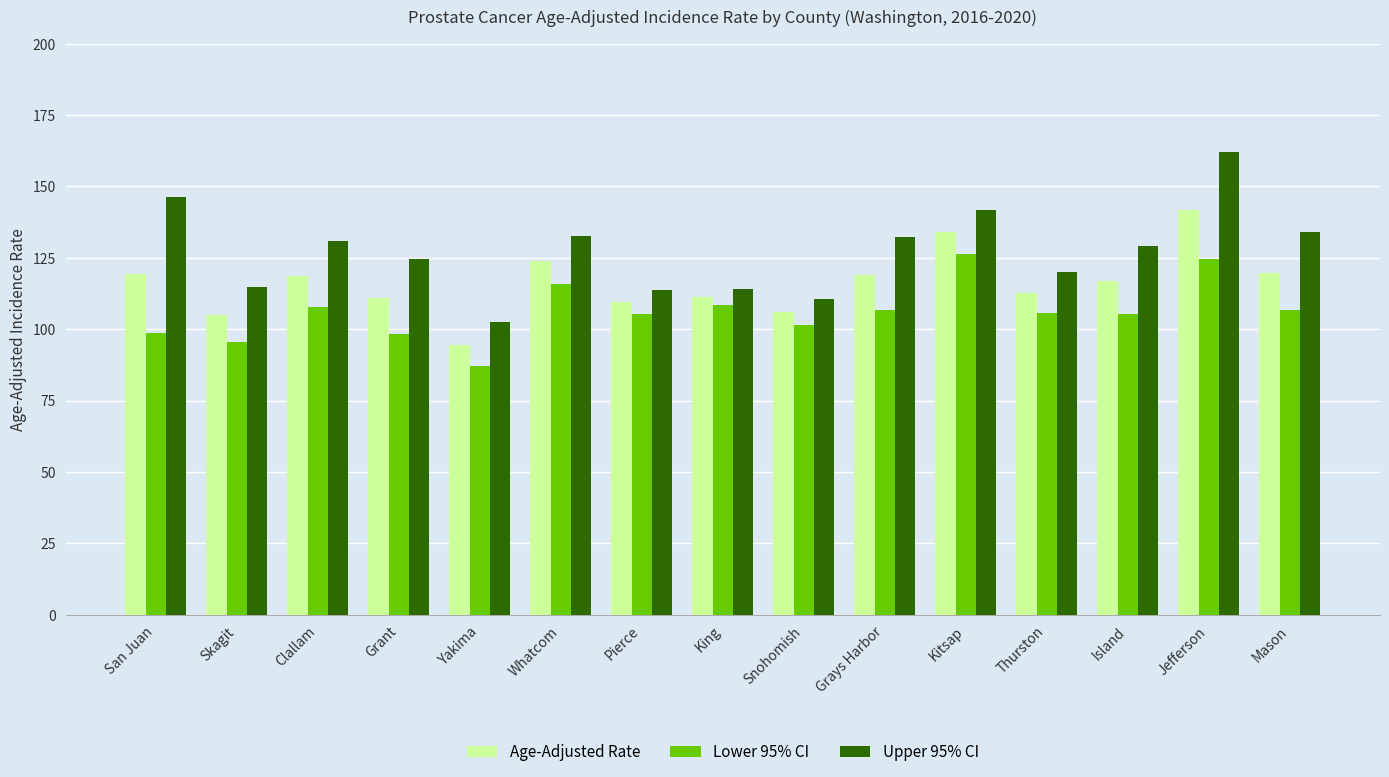

What position from the right is Jefferson?

2